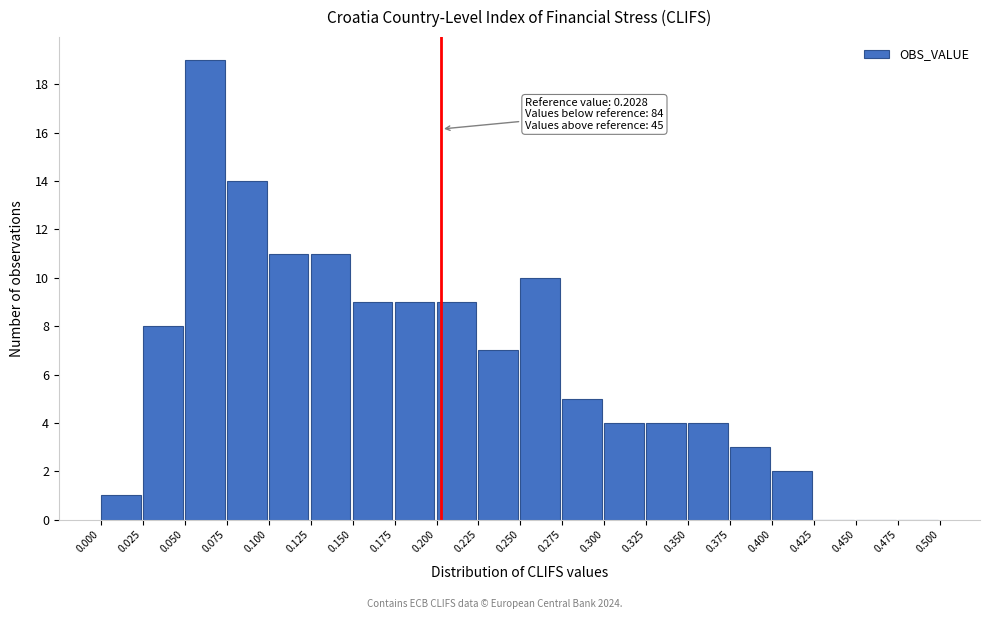

Over which range of the x-axis is the bar tallest?

0.050 to 0.075